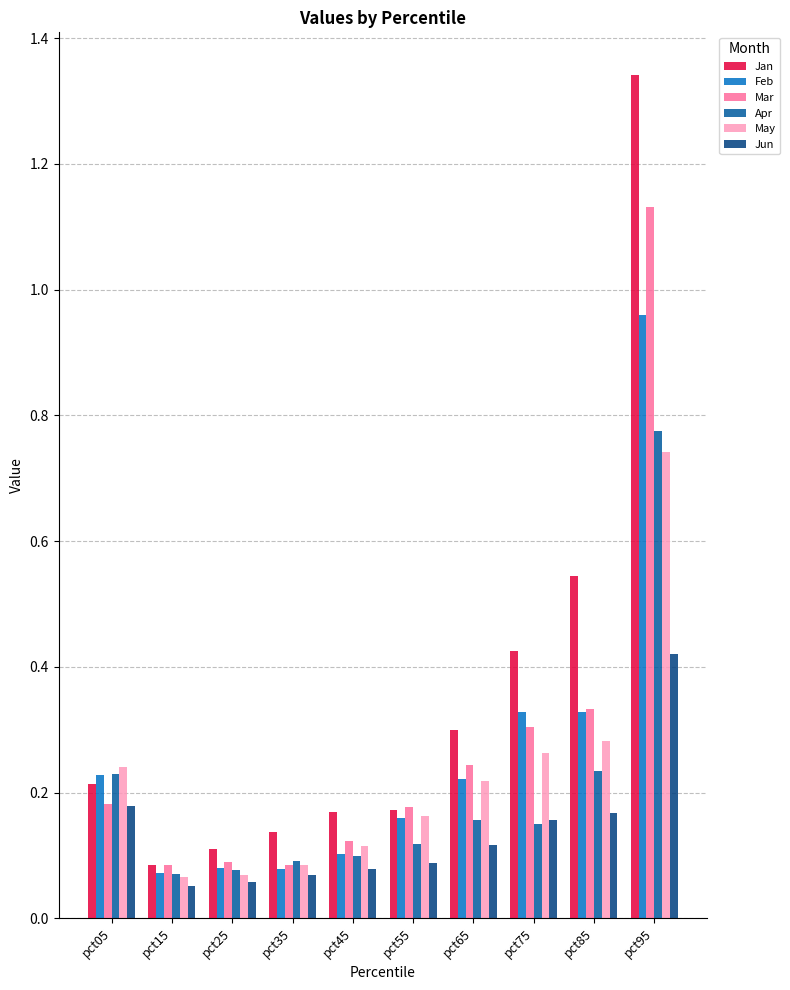

At which category is the sum across all series the highest?

pct95